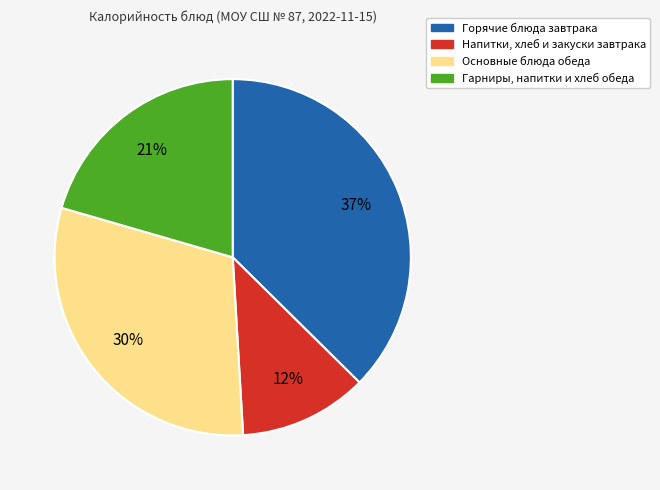

Rank the categories by value from lowest to highest.

Напитки, хлеб и закуски завтрака, Гарниры, напитки и хлеб обеда, Основные блюда обеда, Горячие блюда завтрака